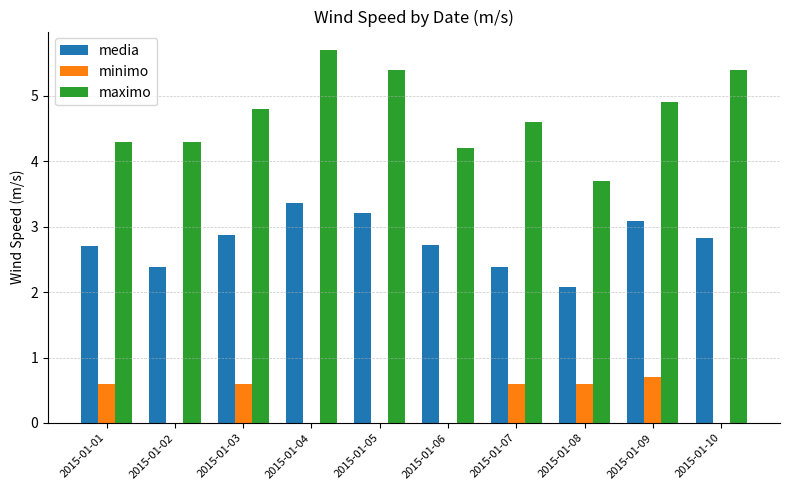

Between 2015-01-02 and 2015-01-05, which series saw the biggest shift?

maximo